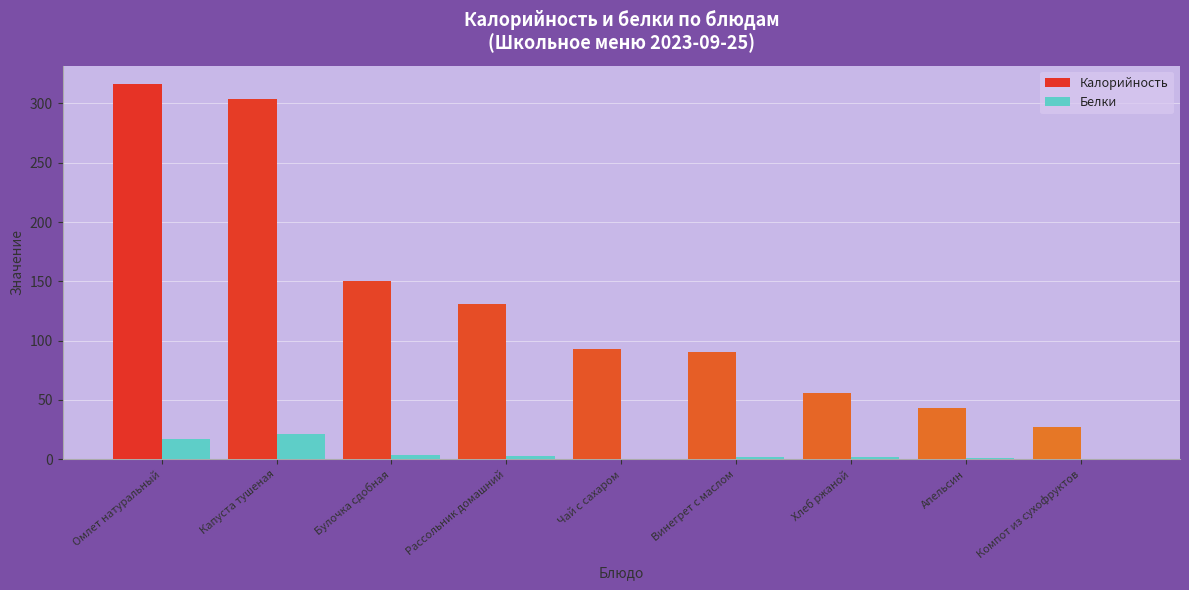

The value of Калорийность at Винегрет с маслом is 63.5. True or false?

False